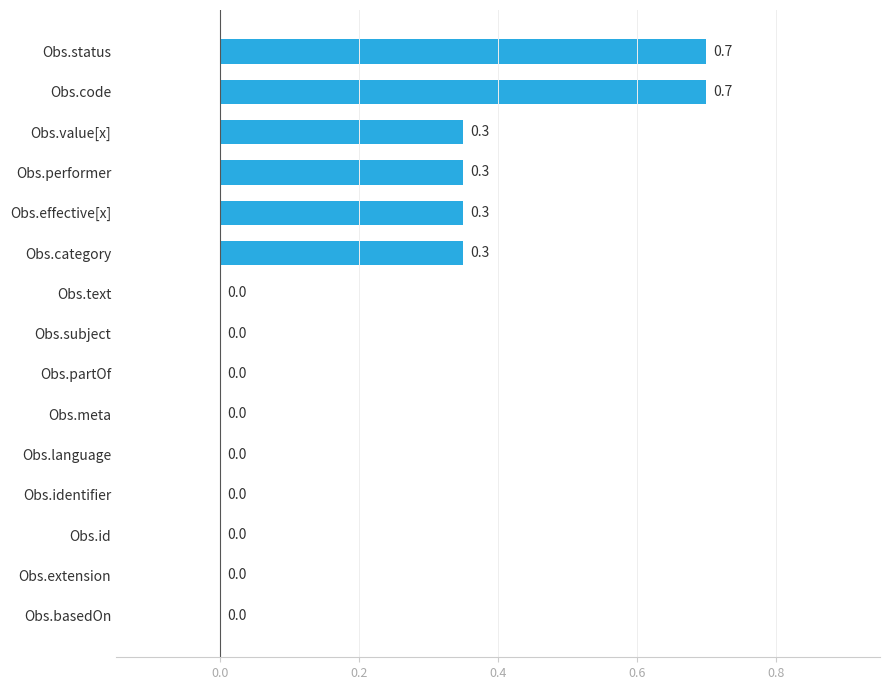

Count the values in the range 0 to 1.

15